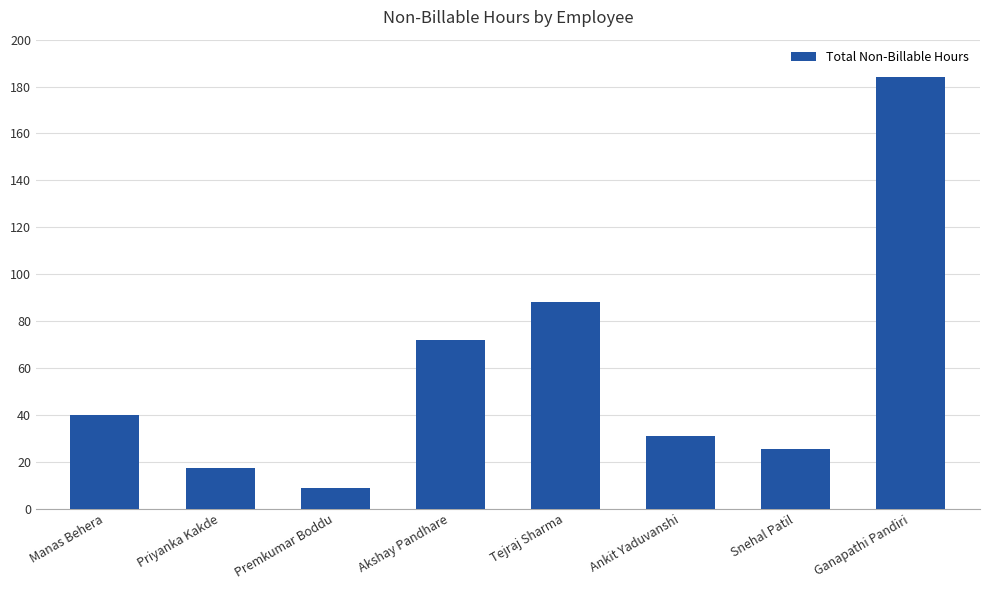

How many values are below 40?

4